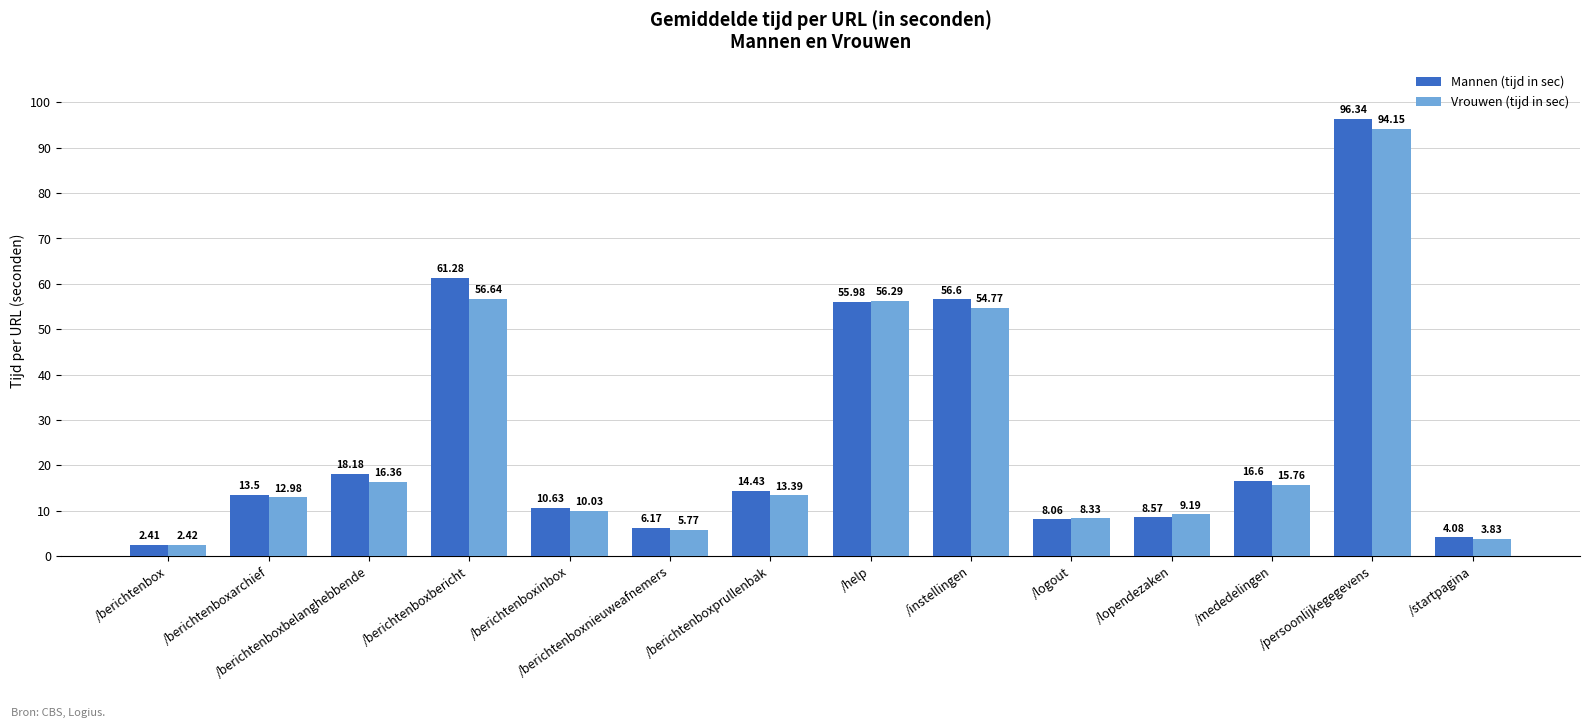

At which label does Mannen (tijd in sec) reach its peak?

/persoonlijkegegevens